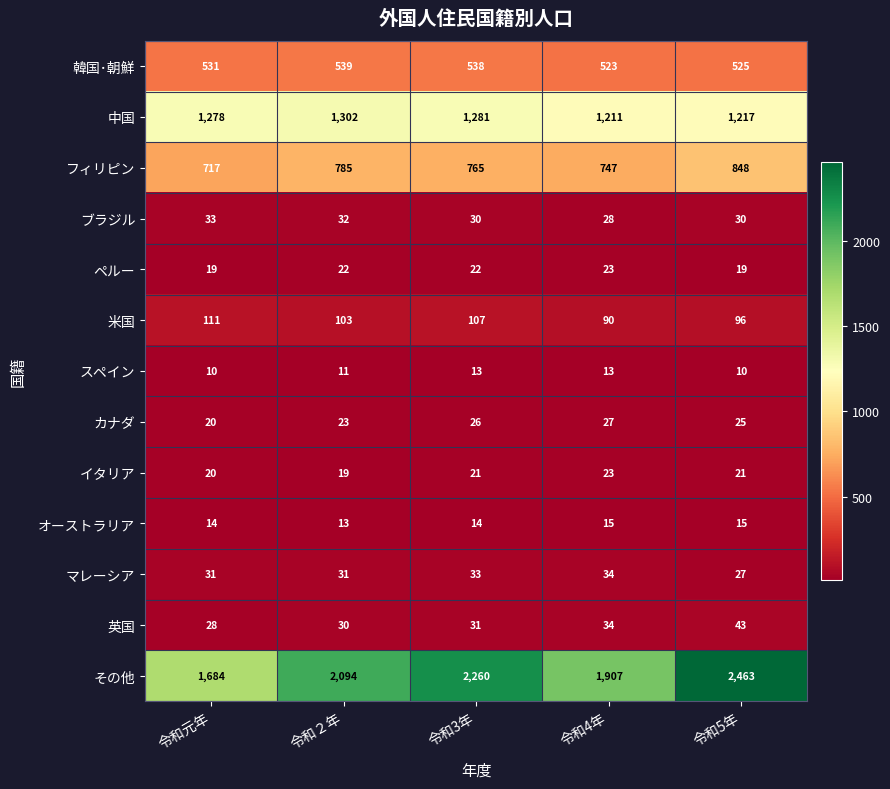

Count the number of categories in the chart.

5